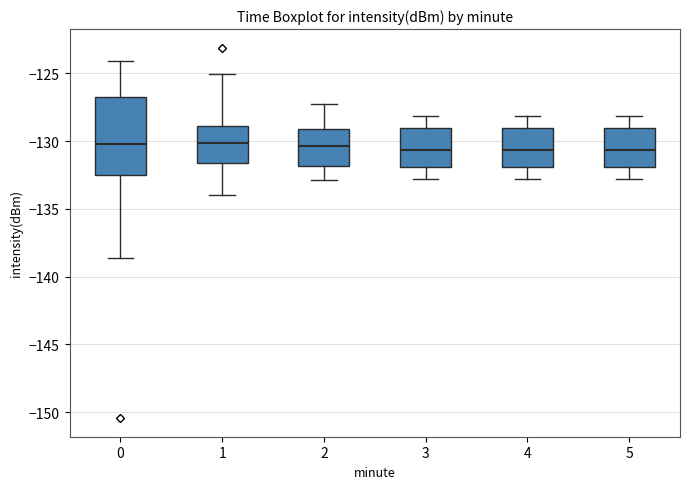

Where is the lower edge of the box at x = 2 on the y-axis? The values are not printed on the chart, so give them approximately, as read against the axis.

-132.0